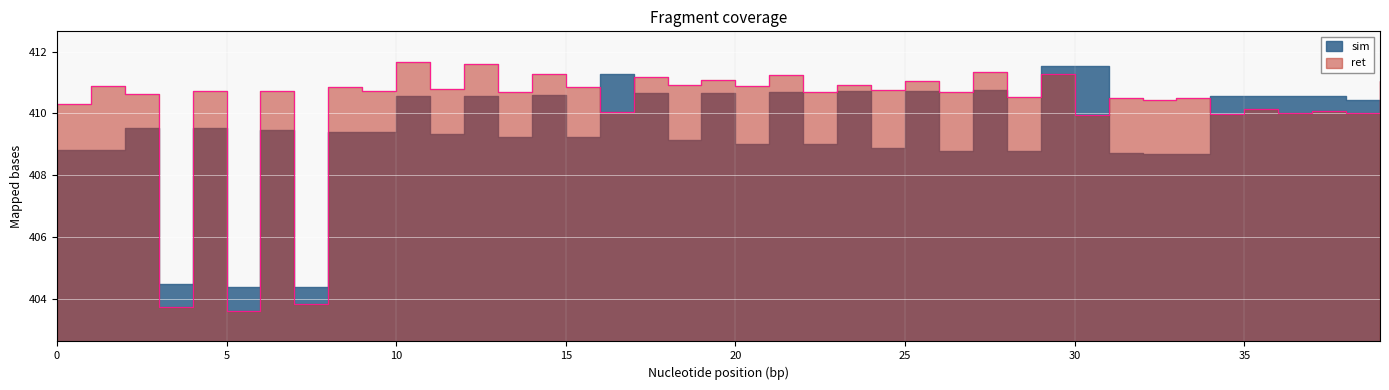

True or false: there are more than 0 points higher than both neighbors.

True